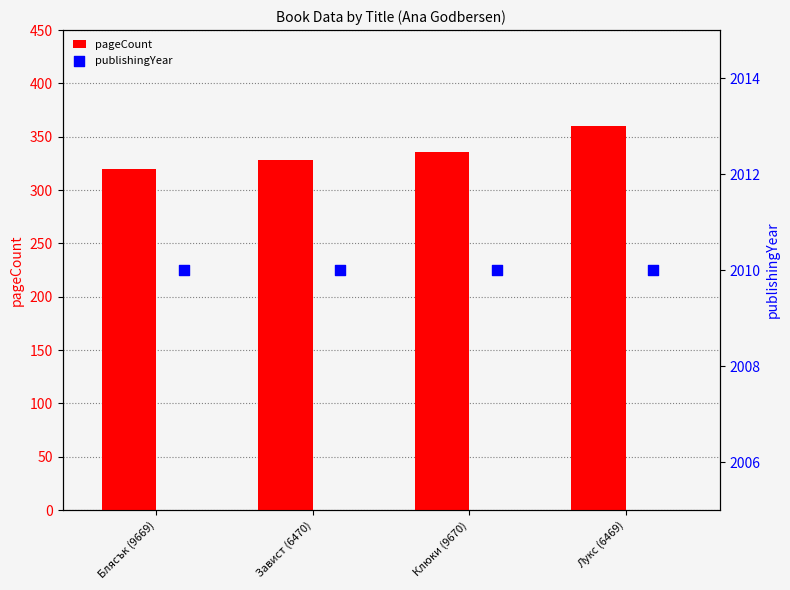

Which series reaches the maximum Y coordinate?

publishingYear